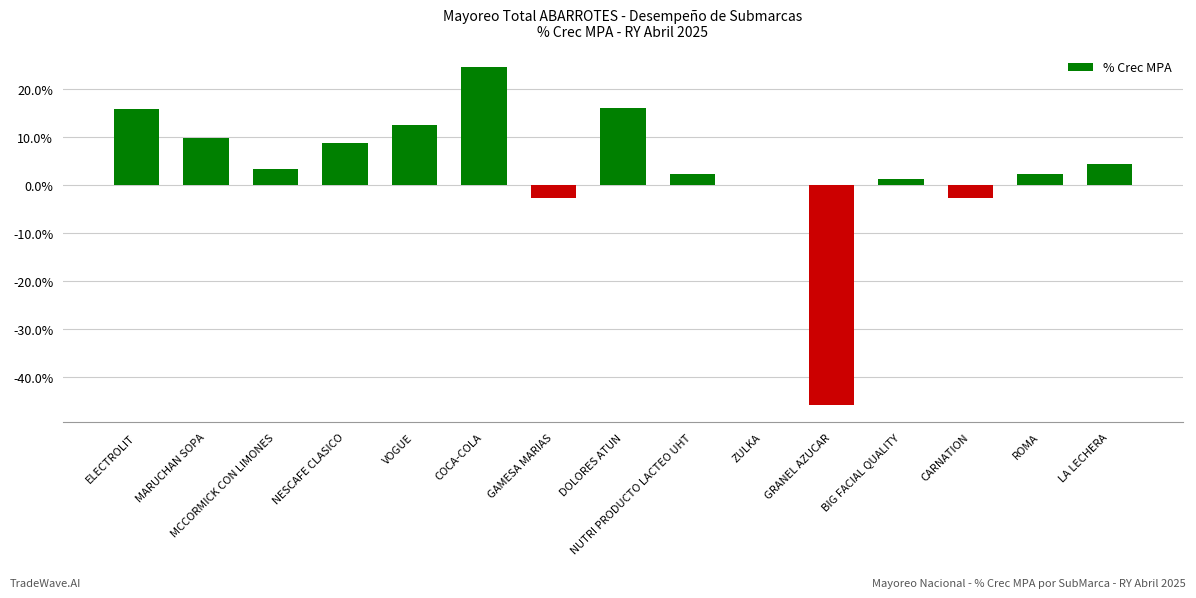

Are the bars grouped side by side (vs. stacked)?

No